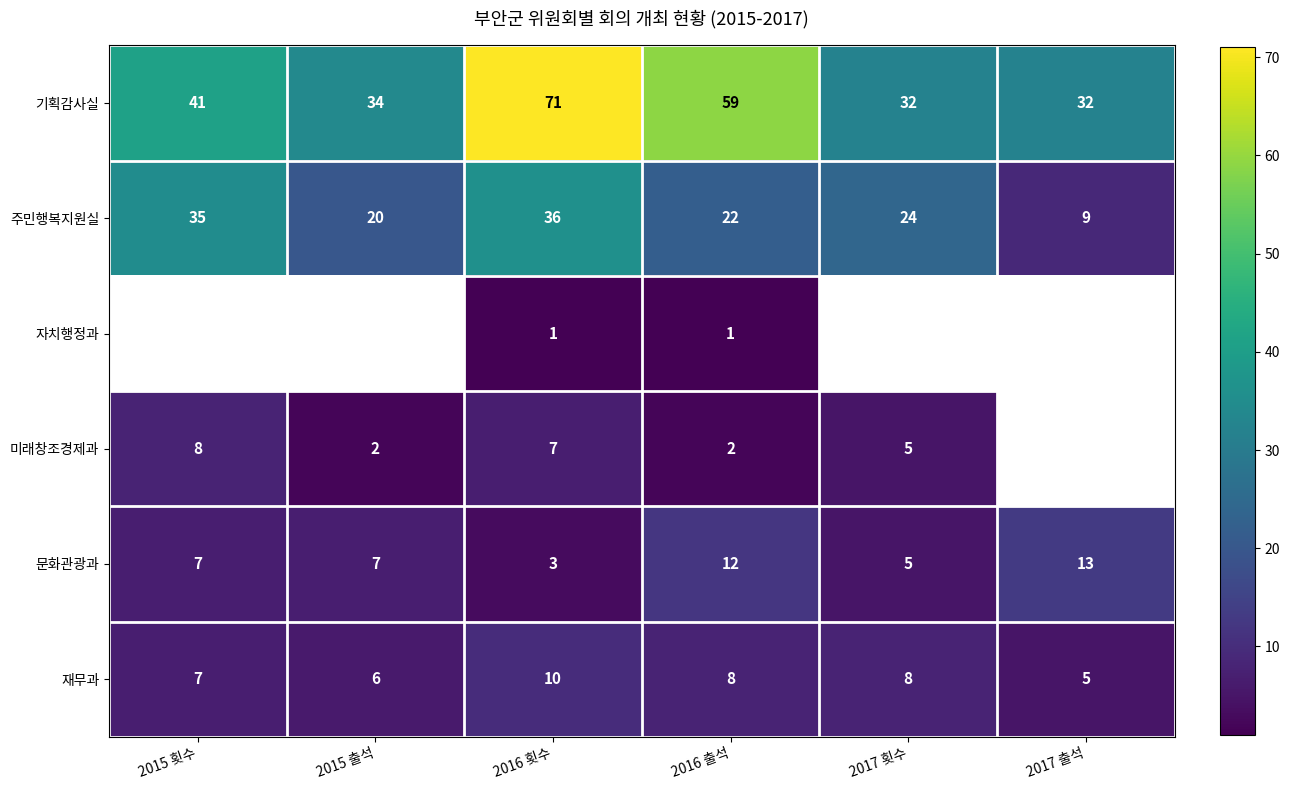

What is the difference between the maximum and second lowest values in the 주민행복지원실 series?

16